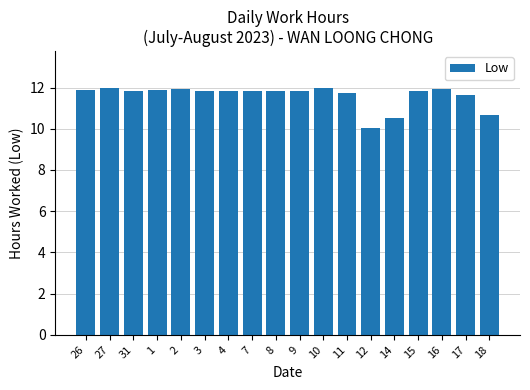

What is the minimum value shown in the chart?

10.1